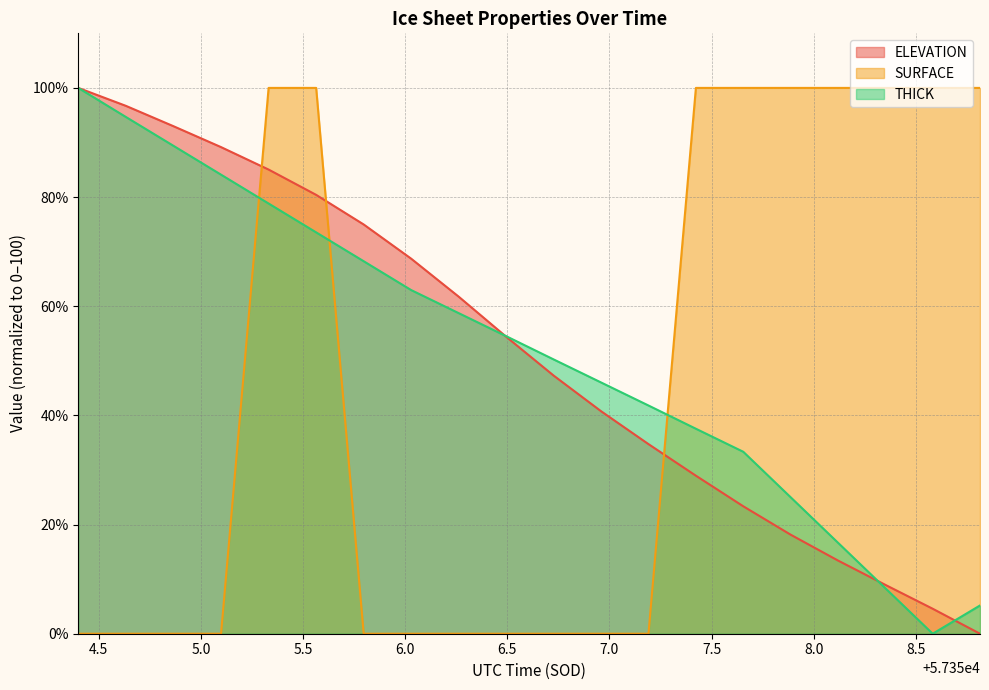

What is the label of the 1st point from the left?

57354.3996